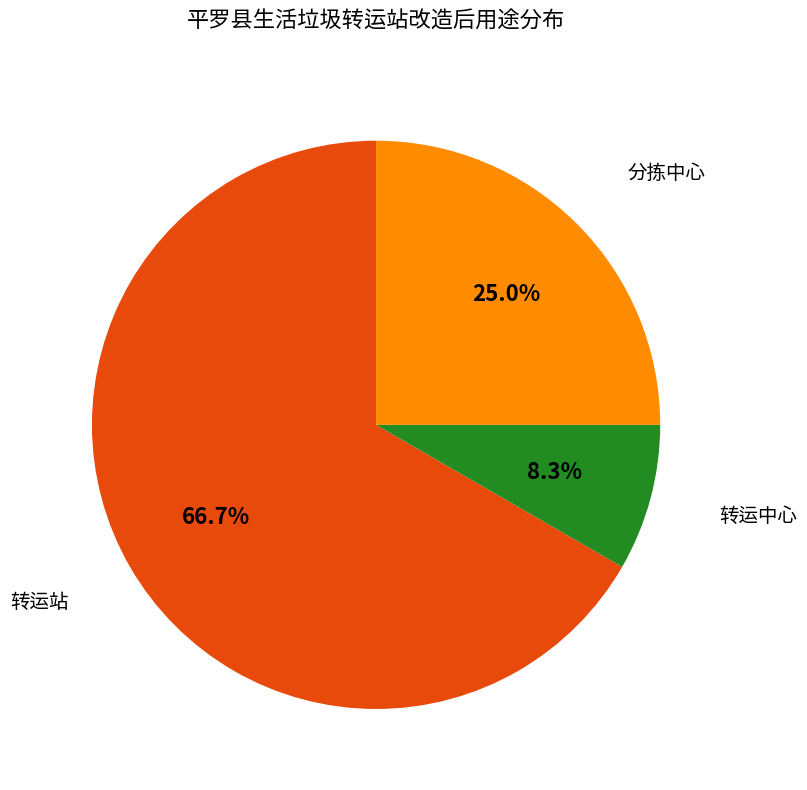

To the nearest percent, what is the difference between the largest and smallest slice percentages?

58%